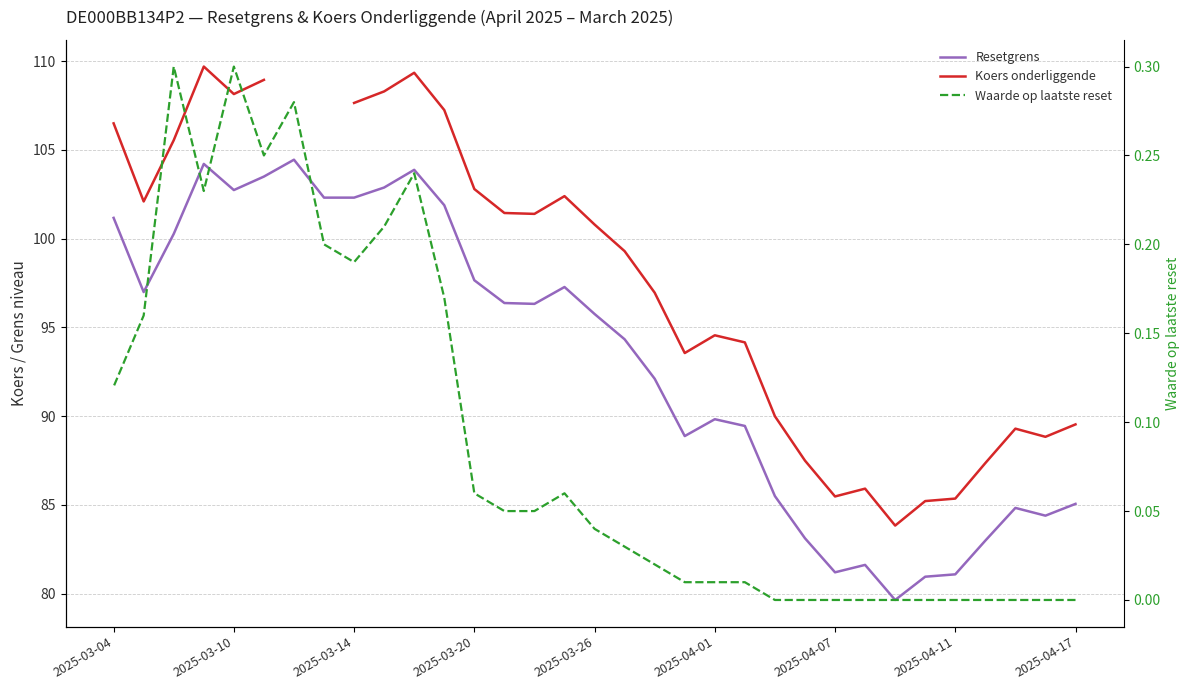

True or false: Koers onderliggende and Waarde op laatste reset intersect in this chart.

False